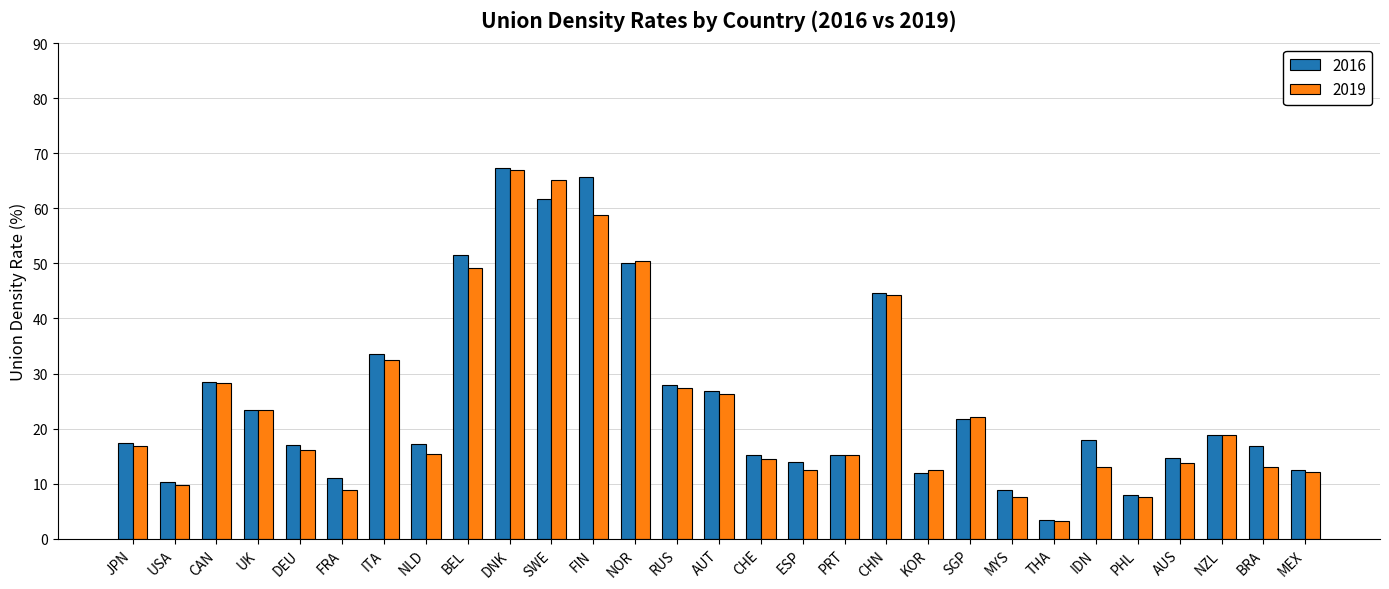

How many data points does each series have?

29